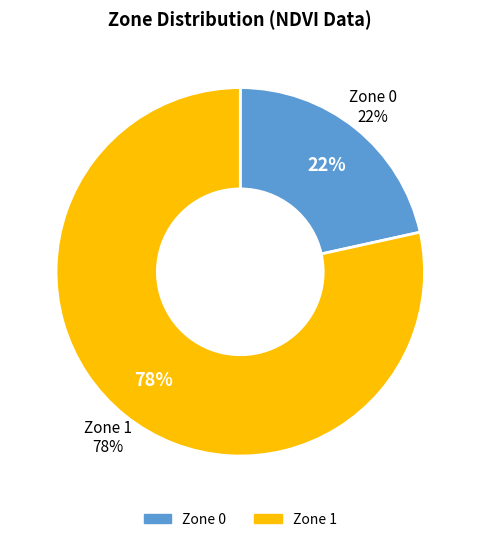

Count the number of slices in the pie.

2